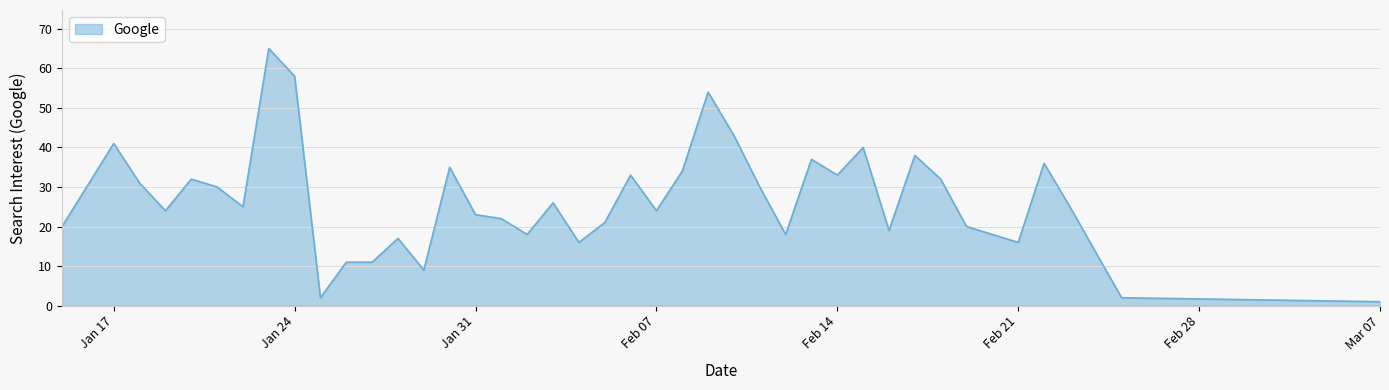

What is the difference between the maximum and minimum values?

64